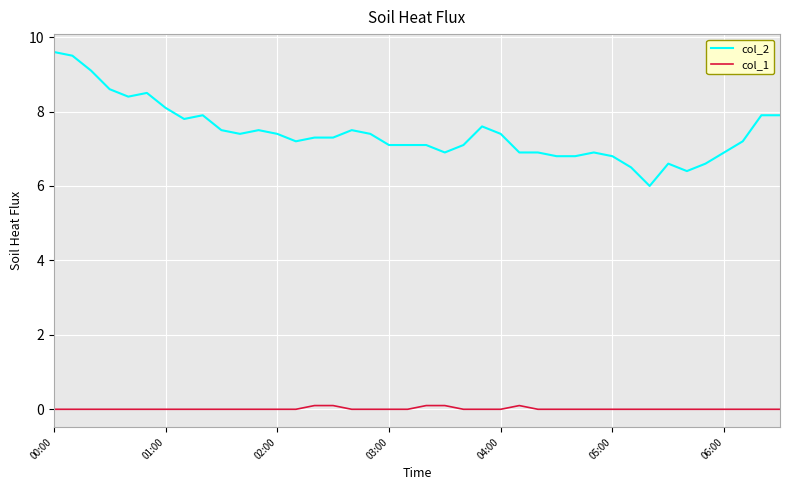

Which series has the largest range (max minus min)?

col_2